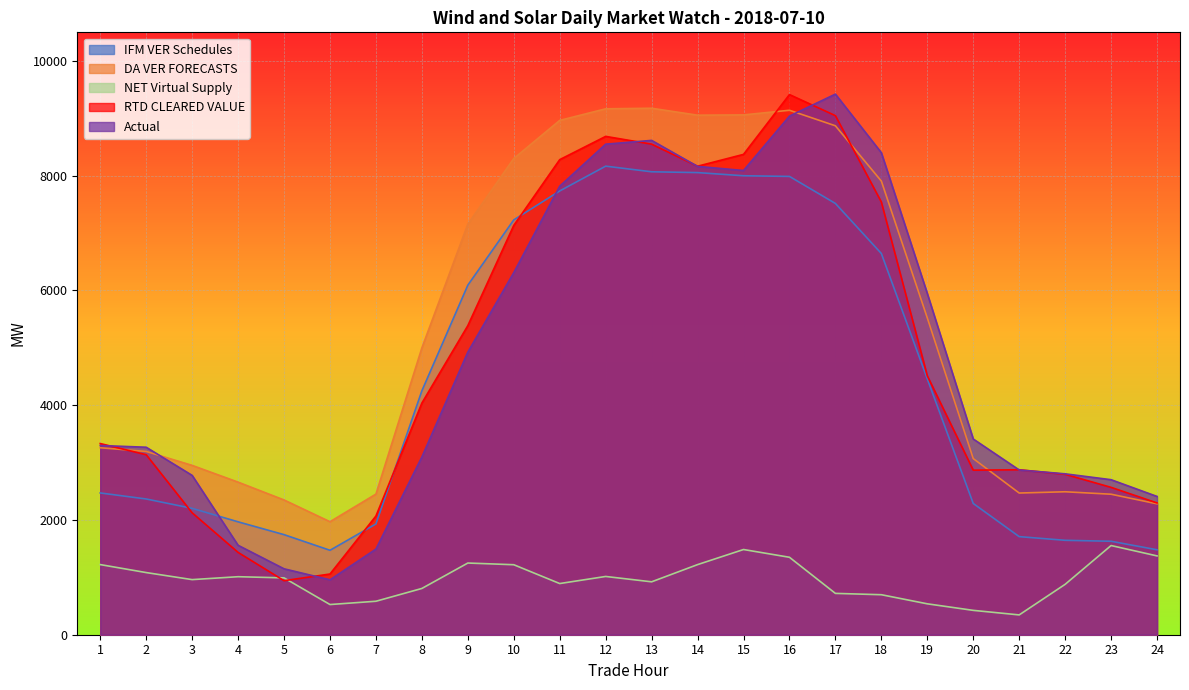

What is the difference between the maximum and minimum values in the Actual series?

8466.0